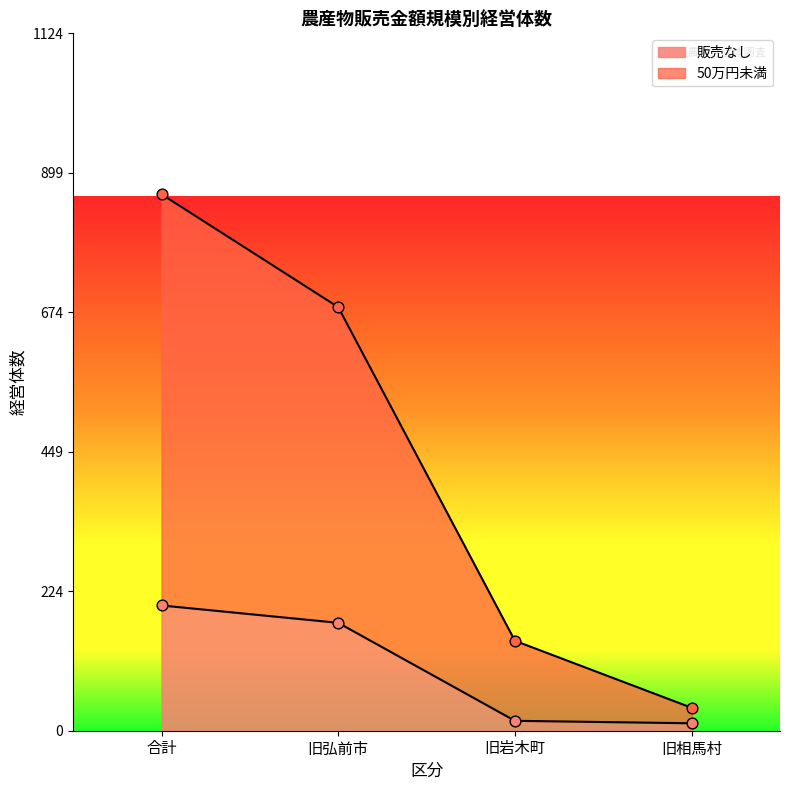

Which series has the widest spread of Y values?

50万円未満